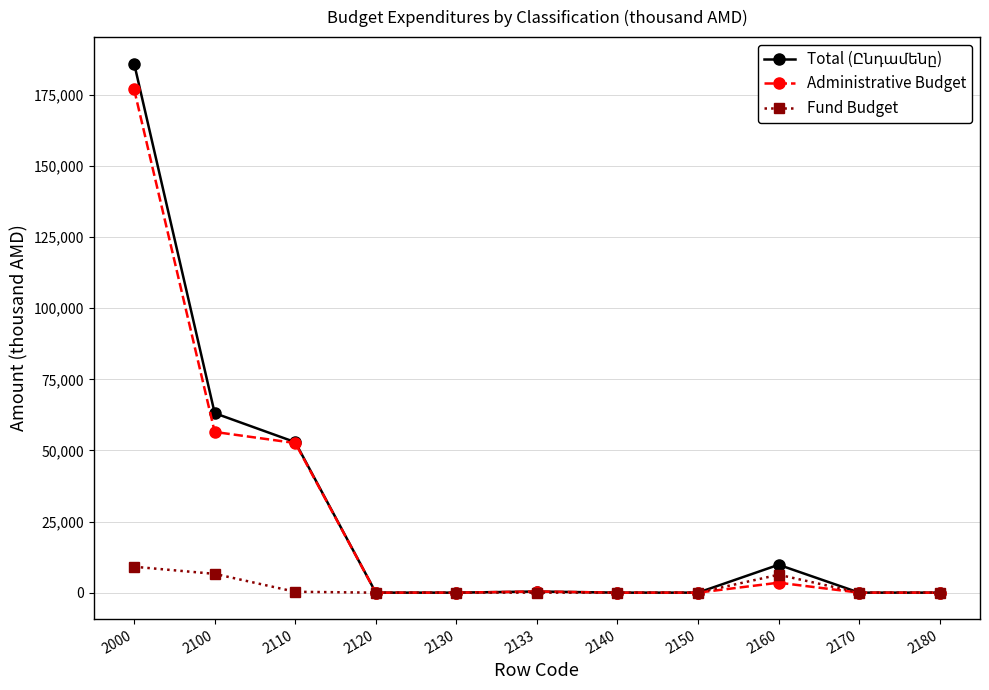

Does the chart have visible grid lines?

Yes